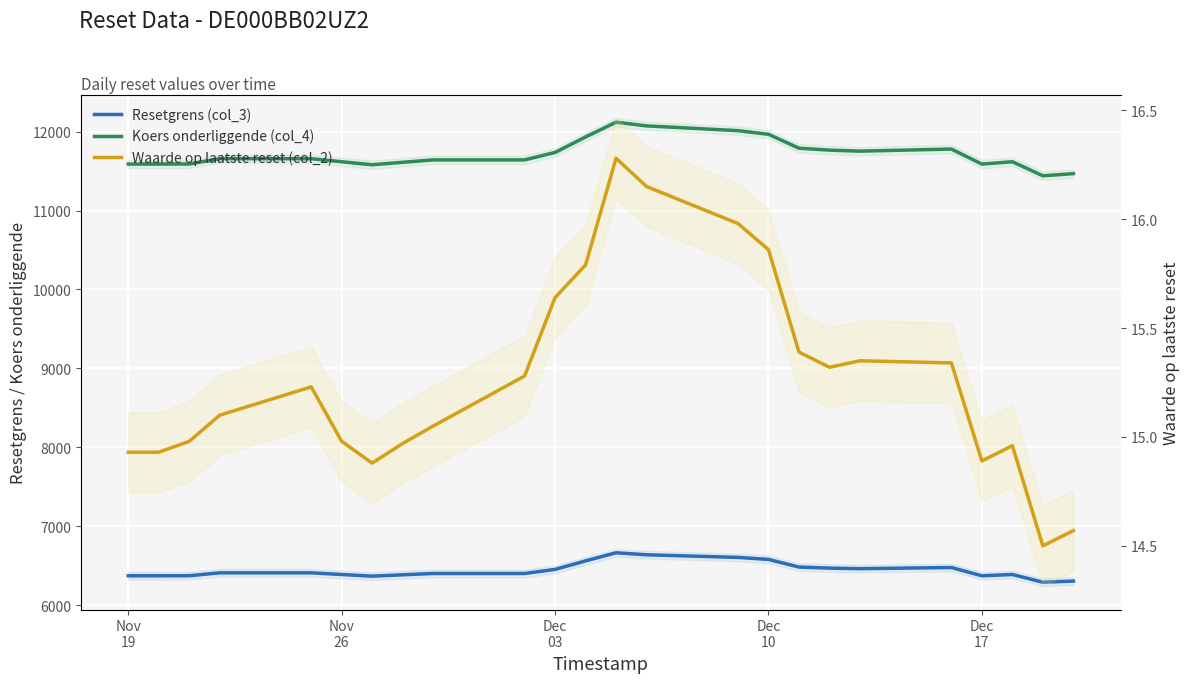

What is the average value of the Koers onderliggende (col_4) series?

11716.8